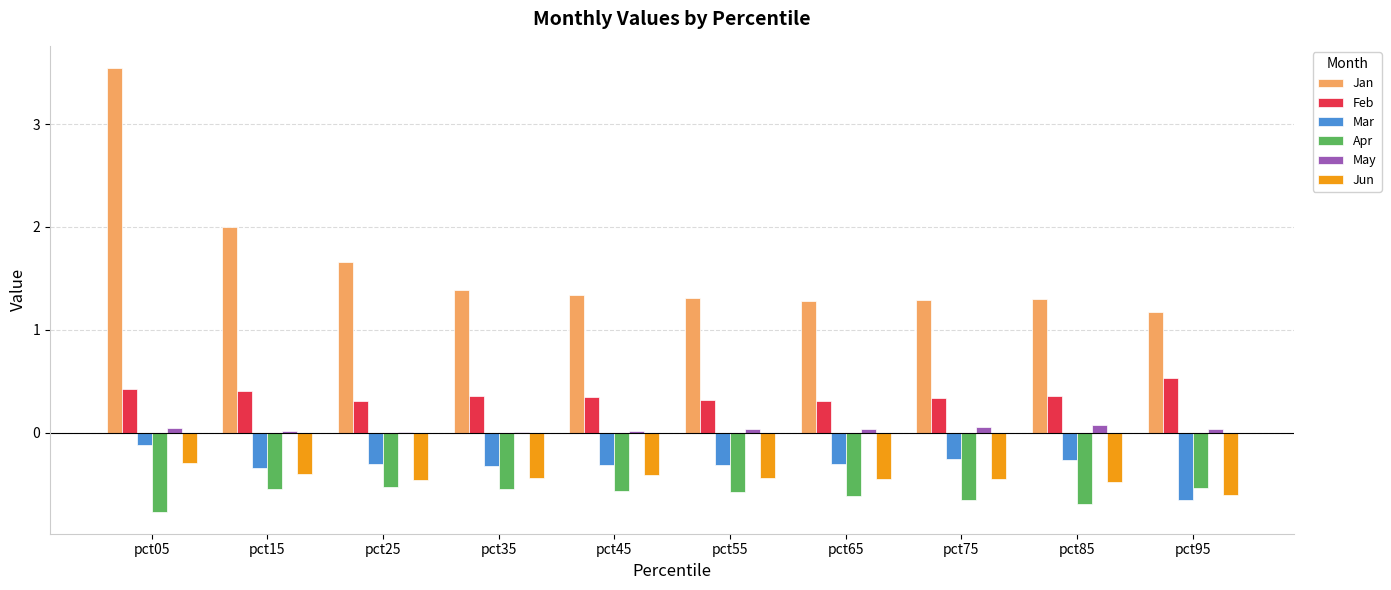

Between pct05 and pct75, which series saw the biggest shift?

Jan